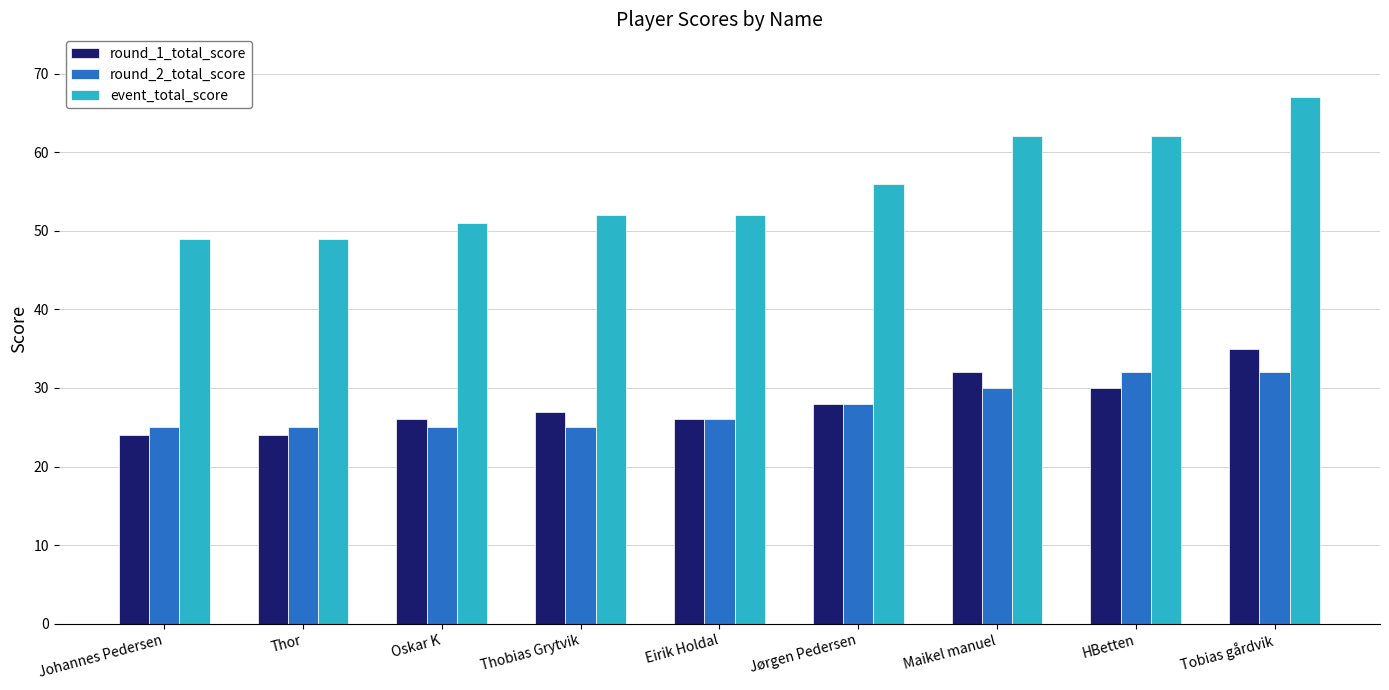

Reading right to left, extract all data points from this chart.

round_1_total_score: Tobias gårdvik=35	HBetten=30	Maikel manuel=32	Jørgen Pedersen=28	Eirik Holdal=26	Thobias Grytvik=27	Oskar K=26	Thor=24	Johannes Pedersen=24
round_2_total_score: Tobias gårdvik=32	HBetten=32	Maikel manuel=30	Jørgen Pedersen=28	Eirik Holdal=26	Thobias Grytvik=25	Oskar K=25	Thor=25	Johannes Pedersen=25
event_total_score: Tobias gårdvik=67	HBetten=62	Maikel manuel=62	Jørgen Pedersen=56	Eirik Holdal=52	Thobias Grytvik=52	Oskar K=51	Thor=49	Johannes Pedersen=49